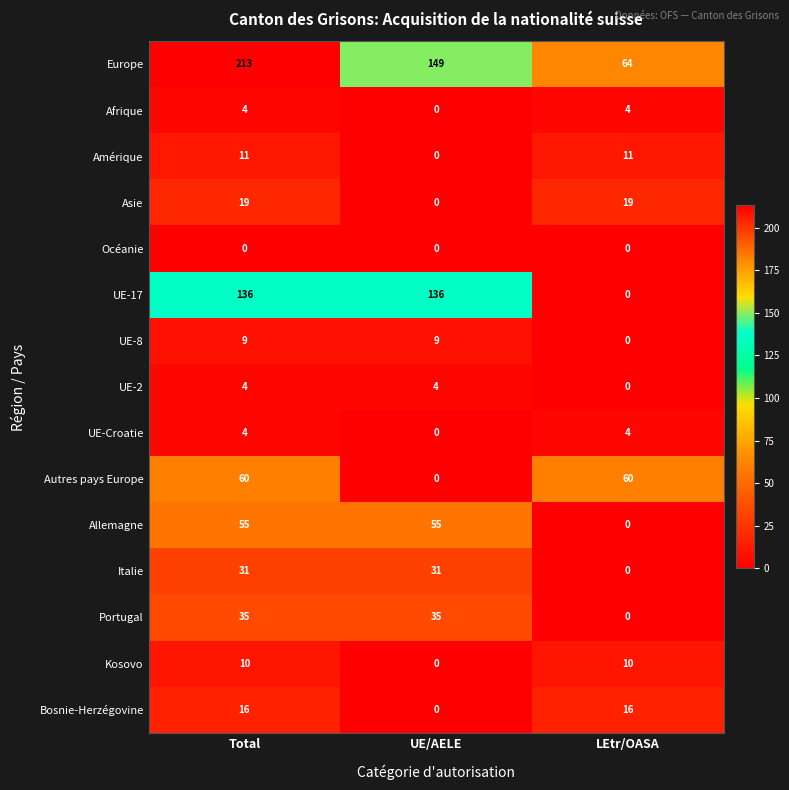

Is it true that UE-2 equals 4 at UE/AELE?

True